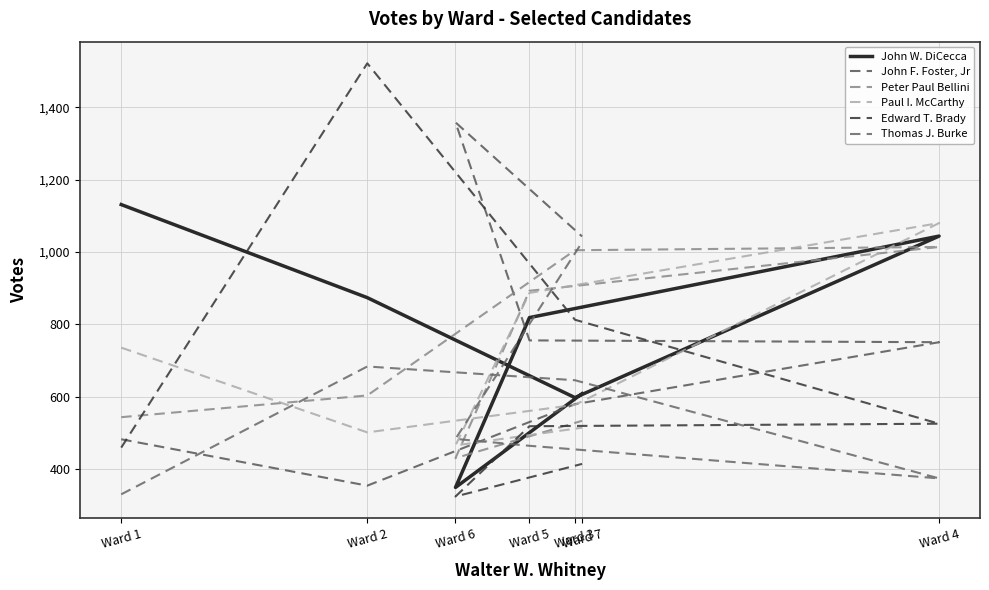

Where does the Paul I. McCarthy series first go above 578?

Ward 1